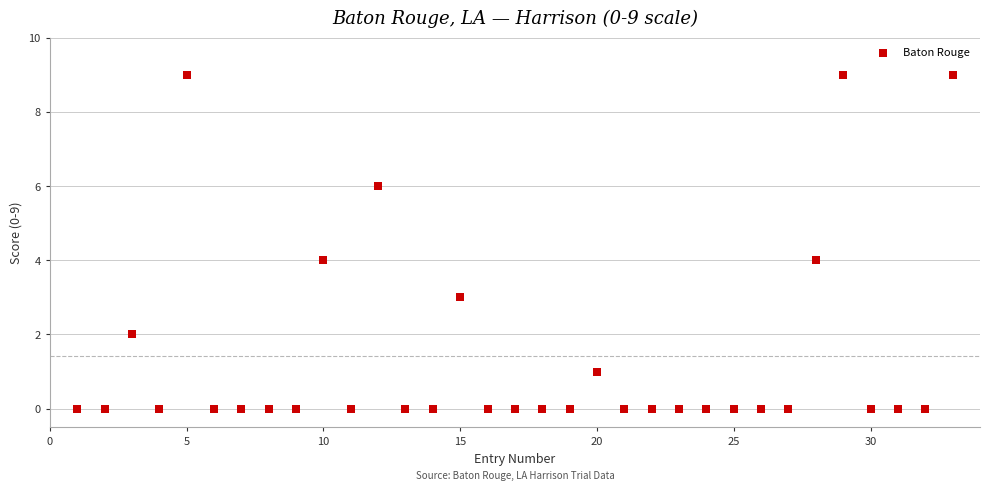

What is the range of X values (max minus min)?

32